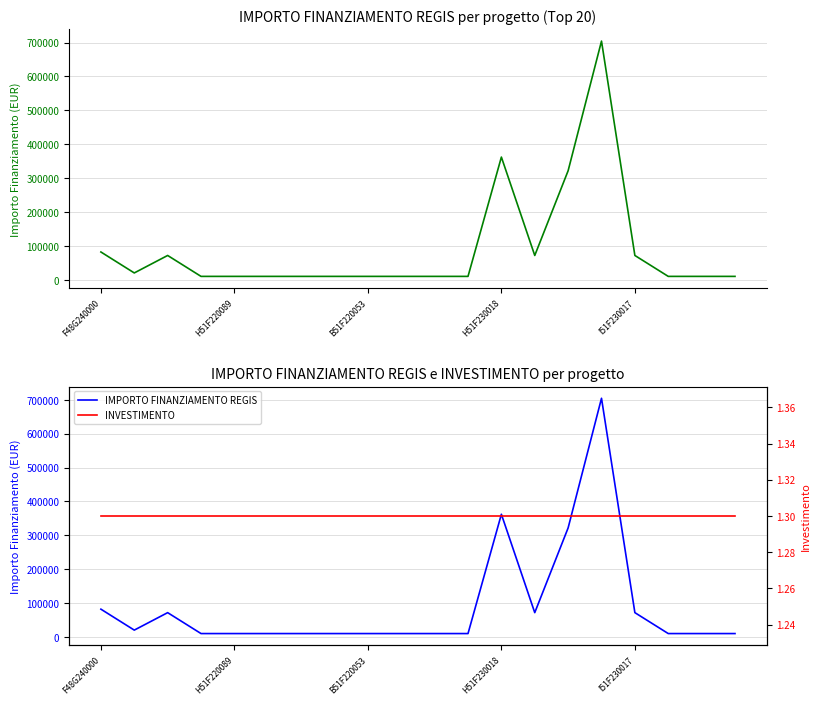

True or false: IMPORTO FINANZIAMENTO REGIS and INVESTIMENTO cross at least once.

False